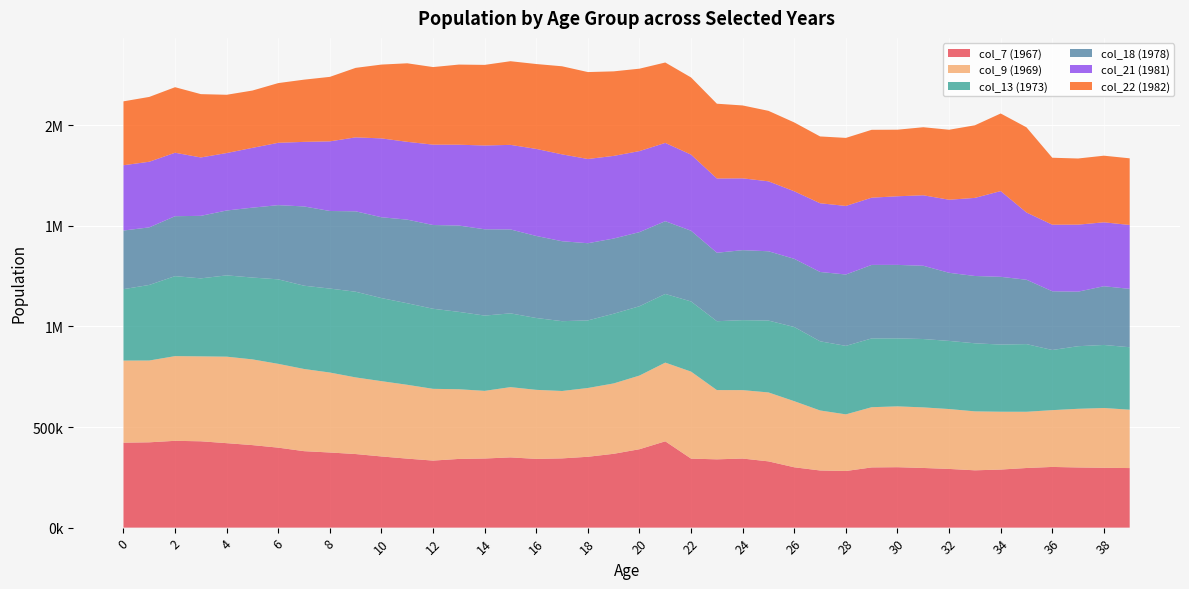

Reading left to right, transcribe all the data shown in this chart.

col_7 (1967): 422300	424100	431500	429200	419900	410200	397600	380100	373500	365800	353800	343000	333300	341500	343600	349200	341700	344200	352200	367000	389800	429100	343000	339500	343400	329400	300000	284100	281500	299300	300400	296600	291800	284900	288700	296400	301700	299100	297500	296100
col_9 (1969): 408100	406600	421000	422100	429900	426100	416500	408500	397400	380900	374300	367000	356600	346400	336200	349200	343200	335000	341900	349800	366100	391200	432500	344200	340100	342600	328500	298300	281500	299300	302400	301100	297700	293000	287400	279500	282300	291600	297100	290100
col_13 (1973): 355000	375600	397600	387700	404100	406800	420000	413900	417400	425900	412900	405300	398000	384600	374200	366700	357100	347000	335900	346400	344600	341300	348700	342300	347800	357200	368700	343800	340400	341900	337900	339800	338600	338400	333900	336300	299000	311100	313400	310500
col_18 (1978): 291400	286200	297900	310800	322500	347400	368900	394000	385600	399700	401800	415600	416300	429100	429000	417100	407800	397400	383700	373800	368400	361600	351500	340400	347900	344500	338900	344600	354800	365400	365300	364200	338600	334500	336700	320000	291900	271100	291900	290100
col_21 (1981): 324496	326299	315500	290199	285600	297298	309898	320998	346197	367599	391998	386797	399498	401798	416496	420391	432690	431790	418691	410793	402799	389098	378399	369099	356999	347705	335804	341605	340805	334206	341119	350319	363219	388221	426222	334311	330911	333211	317710	317710
col_22 (1982): 317663	322121	325721	314755	289576	284869	296799	309239	320504	345465	366898	390348	385595	398263	400649	415835	421930	437825	432042	420187	409620	399713	383466	371671	362296	350295	342118	332086	338222	337355	330887	338240	347863	360875	385683	423202	332779	328733	331207	331207